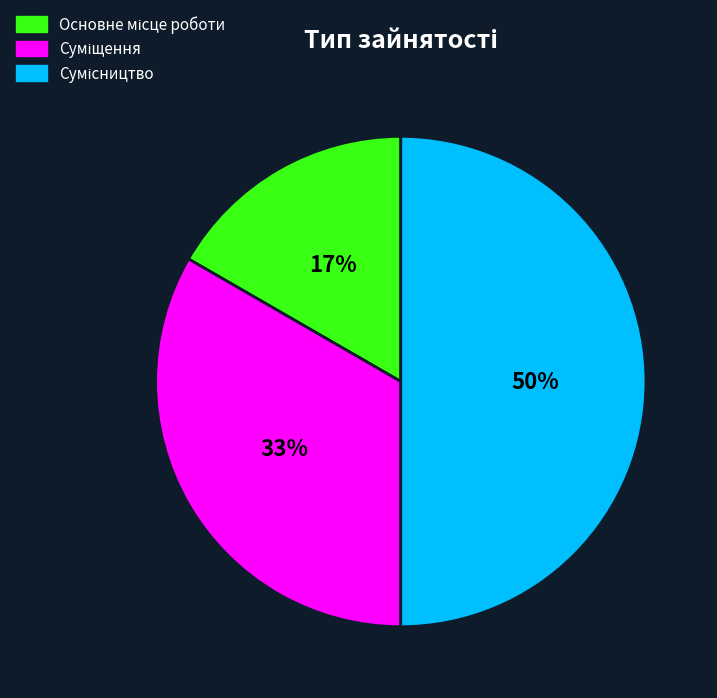

To the nearest percent, what is the average slice percentage?

33%